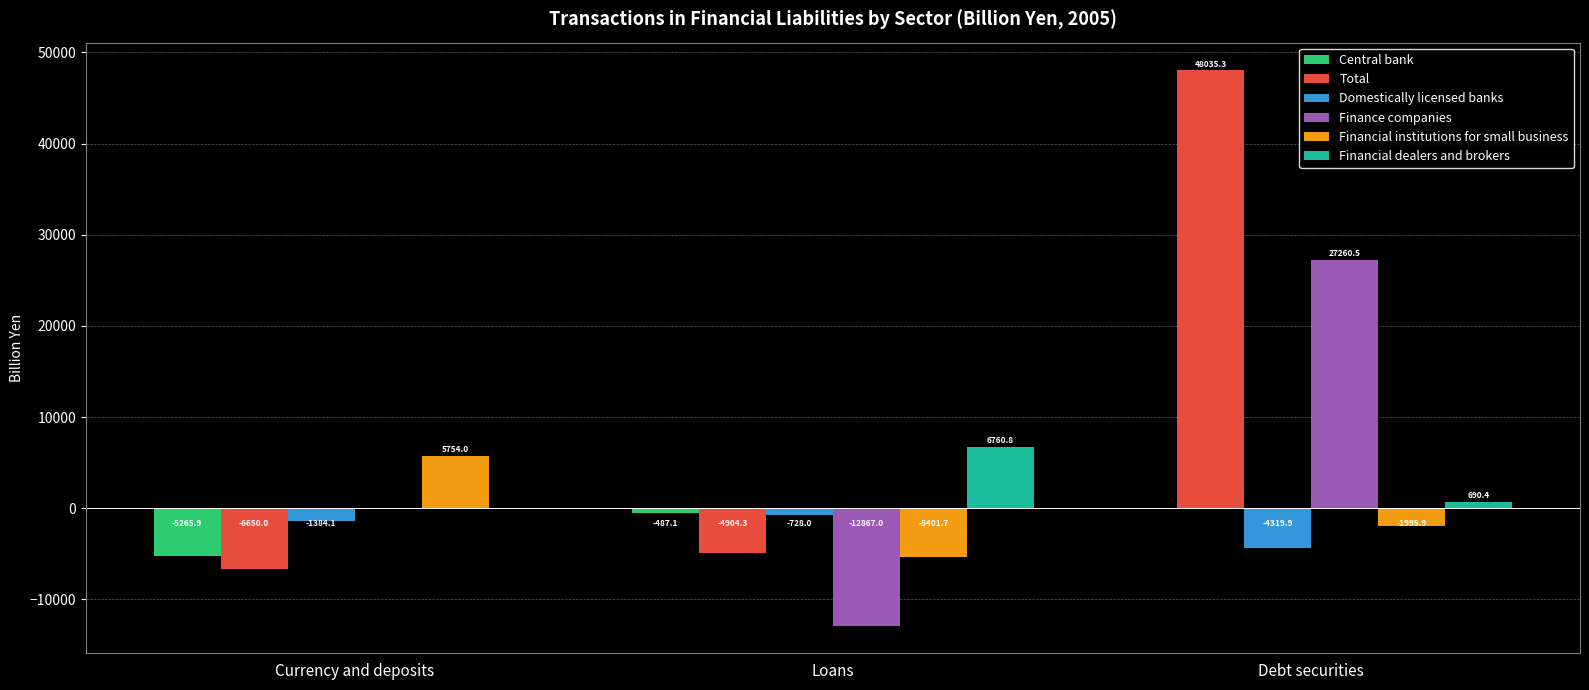

Reading left to right, transcribe all the data shown in this chart.

Central bank: -5265.9	-487.1	0.0
Total: -6650.0	-4904.3	48035.3
Domestically licensed banks: -1384.1	-728.0	-4319.9
Finance companies: 0.0	-12867.0	27260.5
Financial institutions for small business: 5754.0	-5401.7	-1995.9
Financial dealers and brokers: 0.0	6760.8	690.4